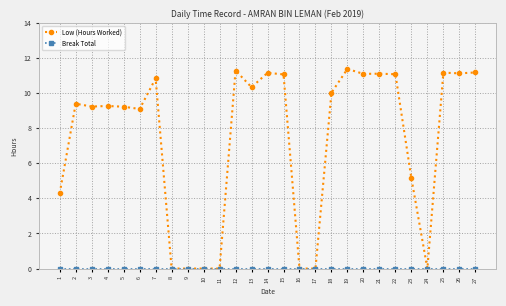

Is it true that Low (Hours Worked) equals 11.3 at 12?

True